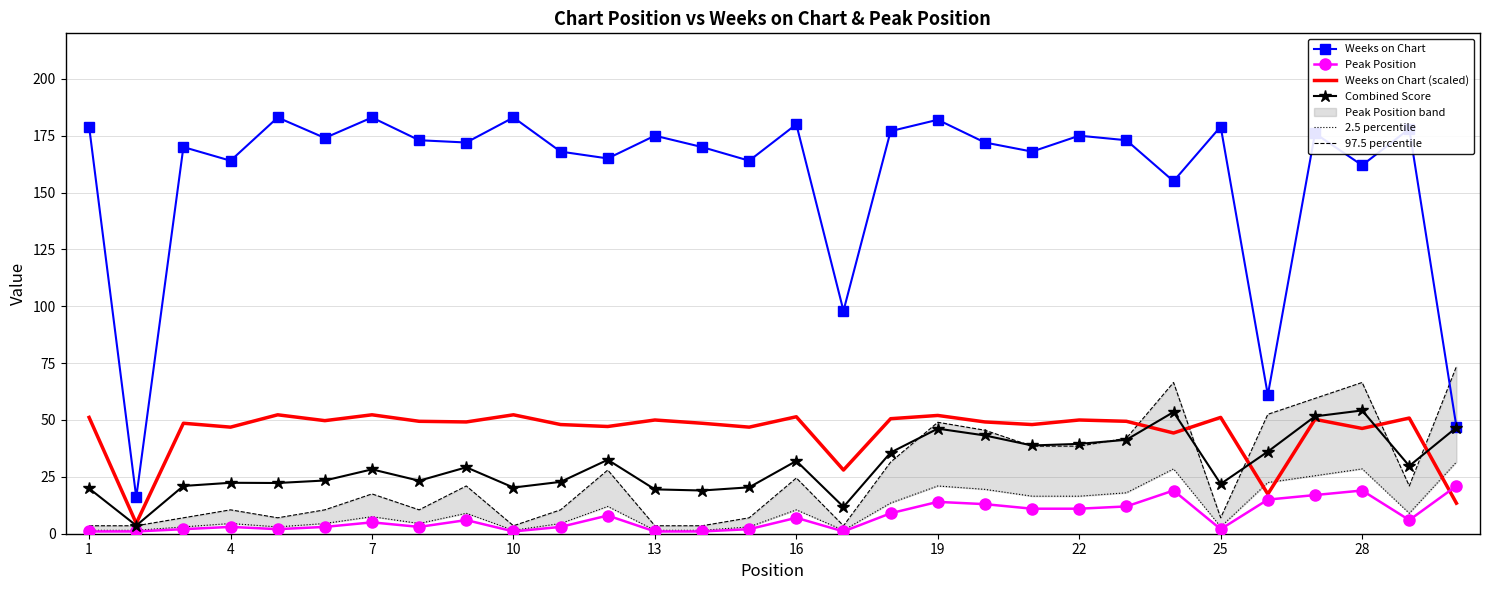

What is the difference between the second highest and second lowest values in the Weeks on Chart series?

136.0